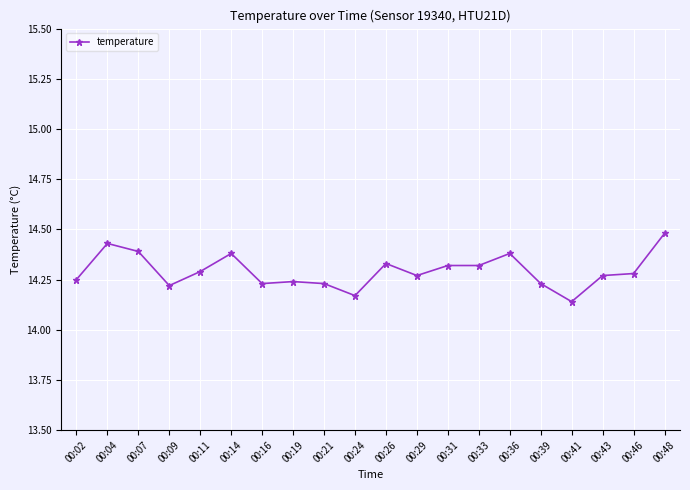

True or false: there are more than 0 points higher than both neighbors.

True